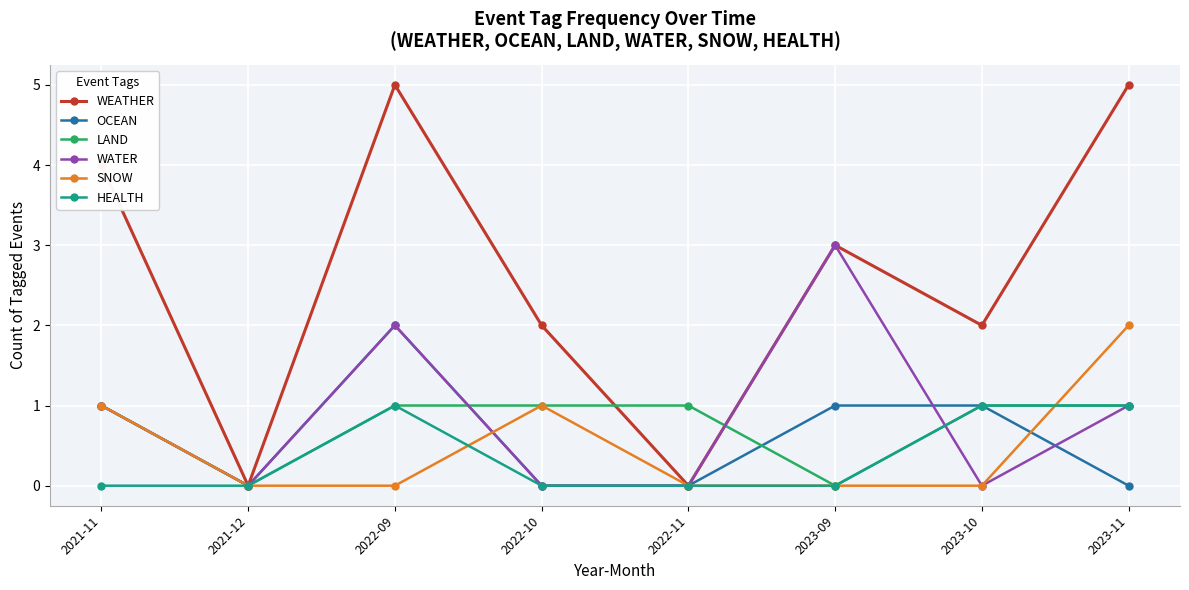

True or false: OCEAN has a value of 0 at 2021-12.

True